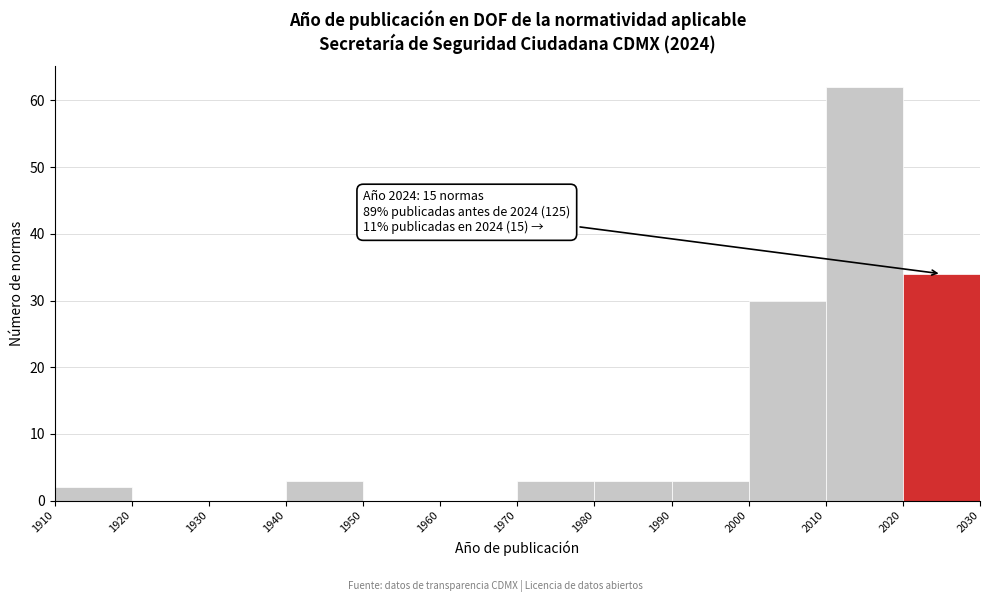

Over which range of the x-axis is the bar tallest?

2010 to 2020